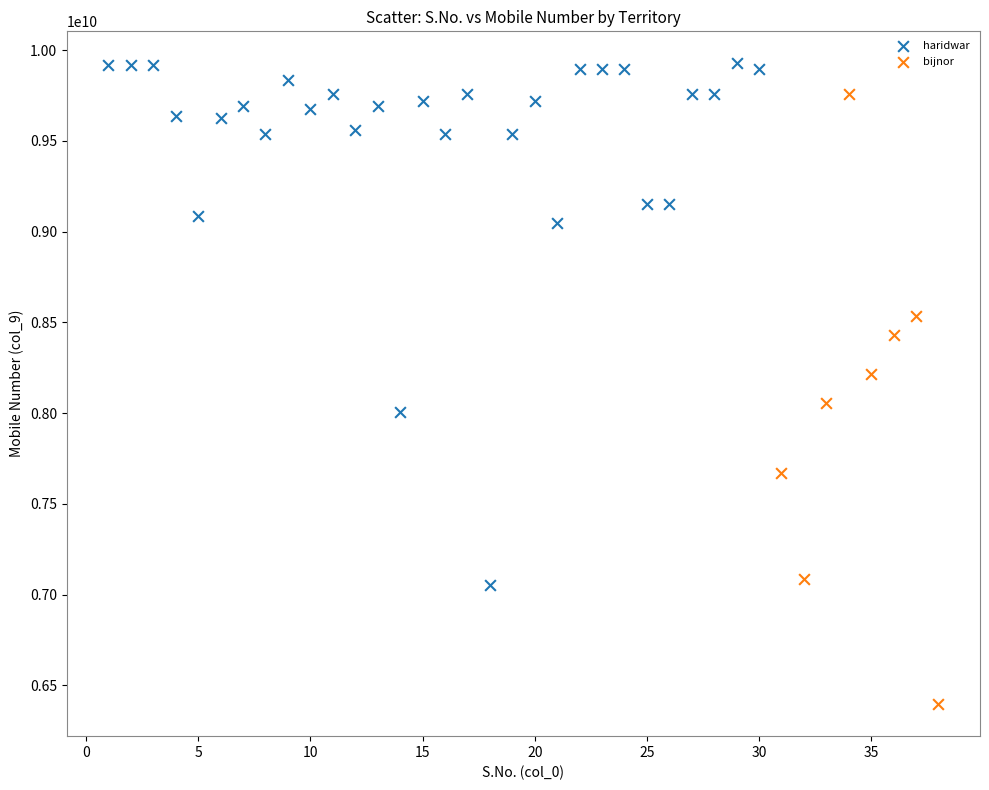

Which series contains the highest Y value?

haridwar